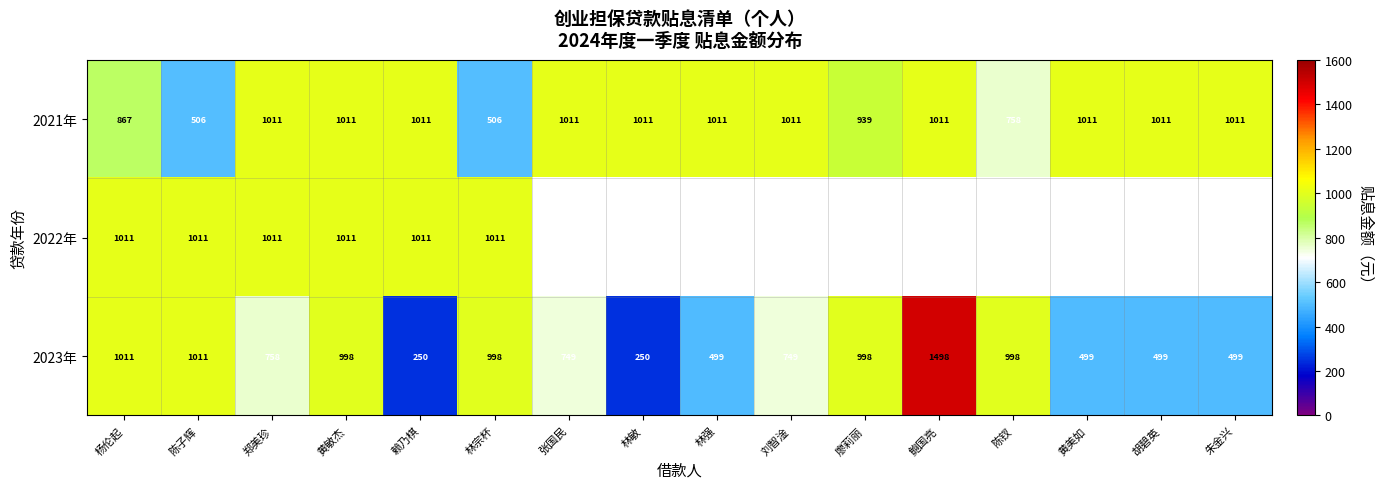

At which label is 2021年 closest to 758?

陈钗